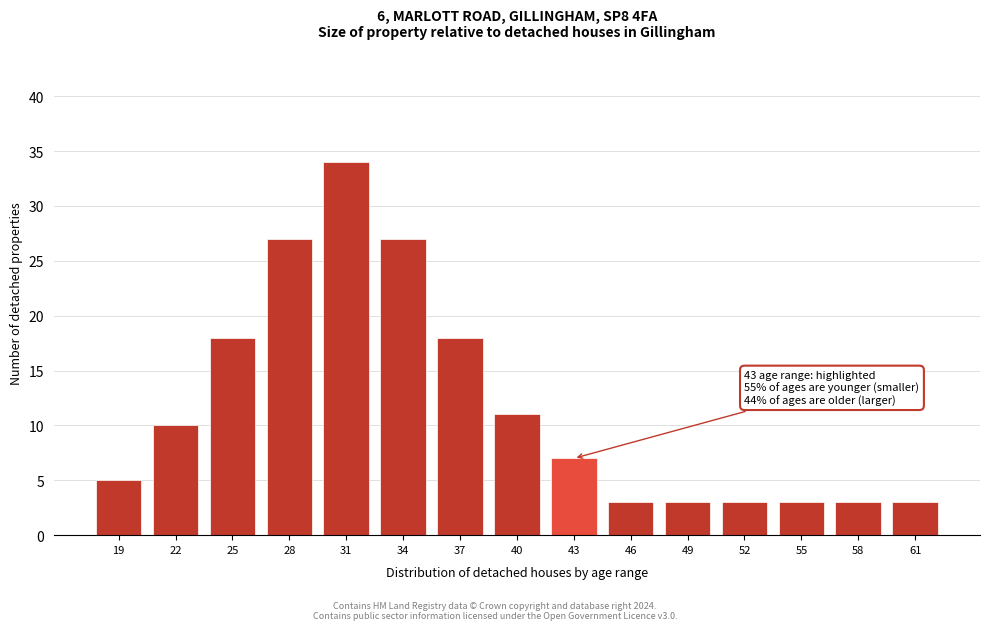

Reading left to right, list all the values displayed in this chart.

19=5	22=10	25=18	28=27	31=34	34=27	37=18	40=11	43=7	46=3	49=3	52=3	55=3	58=3	61=3